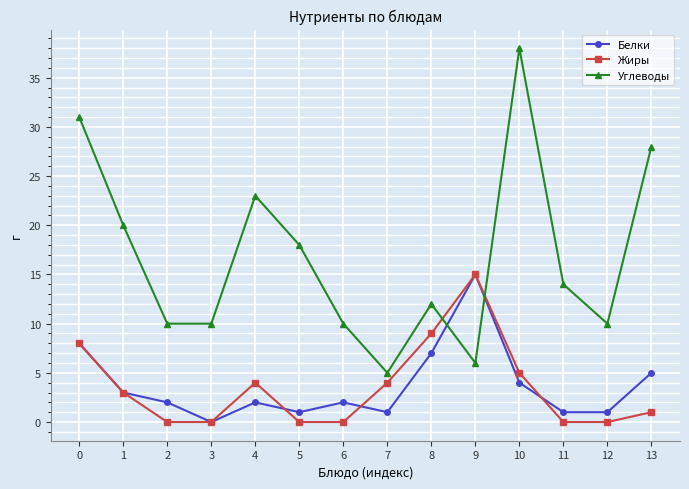

The value of Углеводы at 12 is 10. True or false?

True